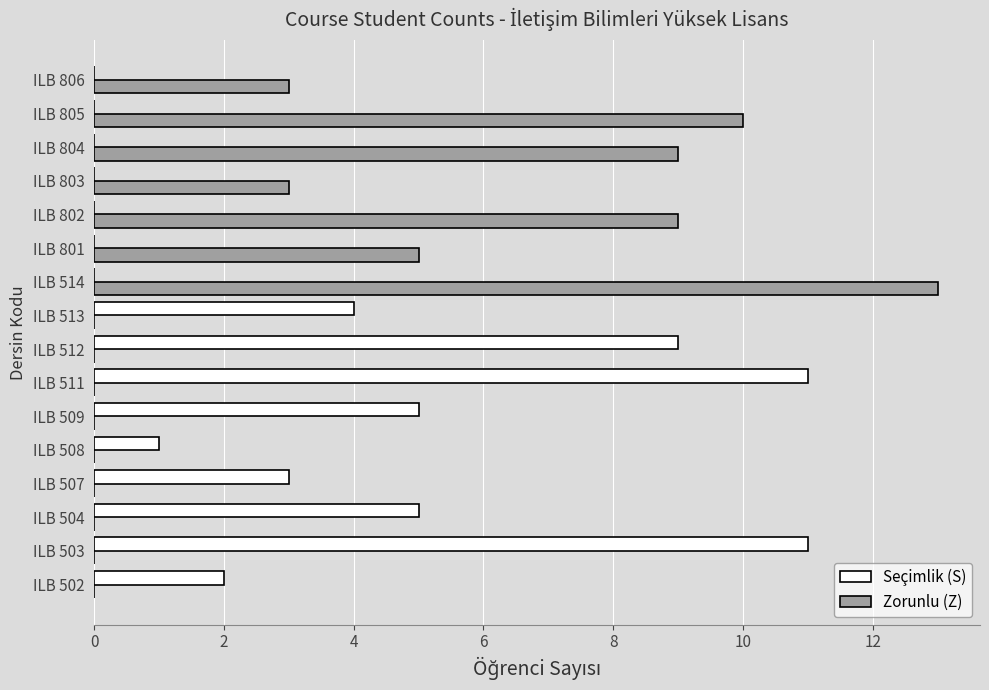

Is it true that Zorunlu (Z) equals 2 at ILB 806?

False